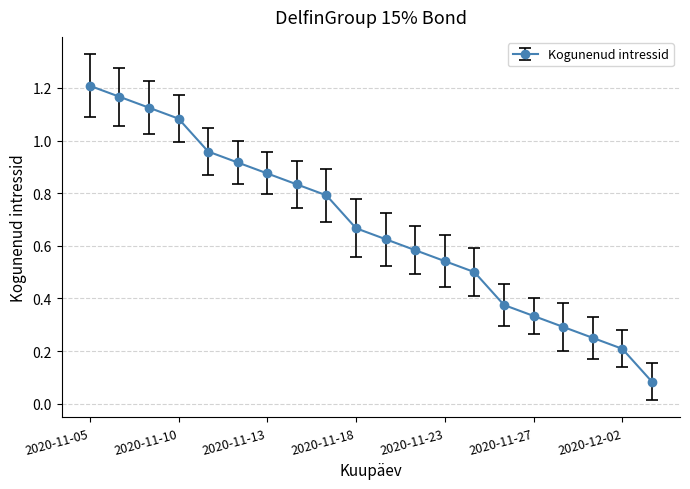

True or false: the data has more than 0 interior local peaks.

False